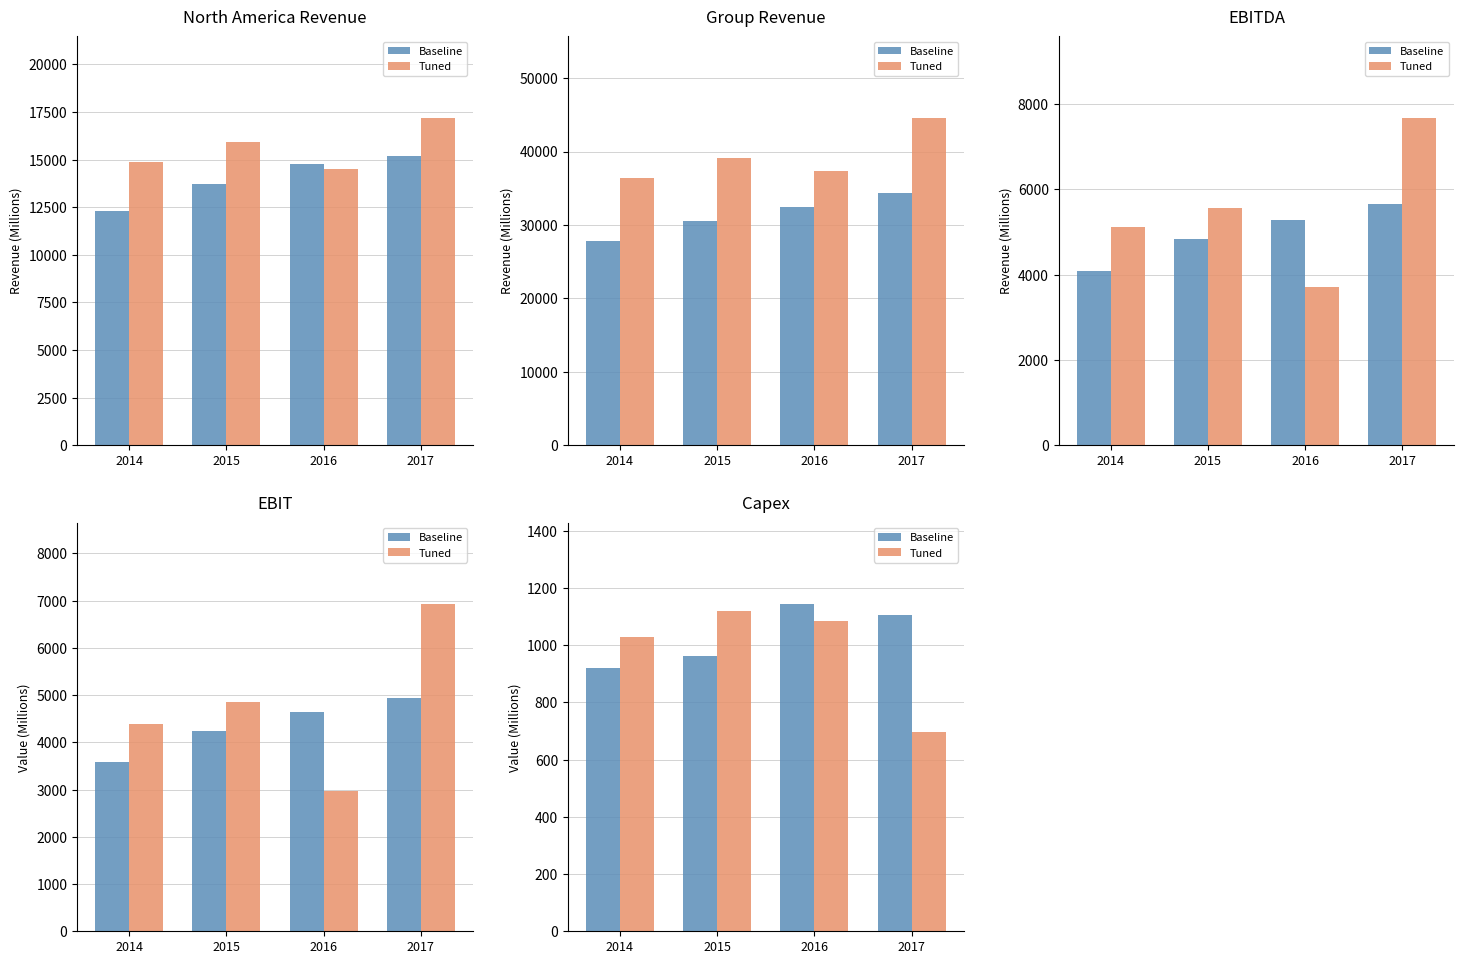

What is the sum of the Tuned values at 2014 and 2015?

2147